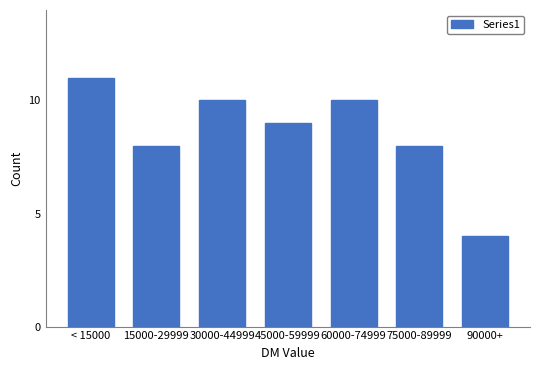

Reading left to right, list all the values displayed in this chart.

11	8	10	9	10	8	4